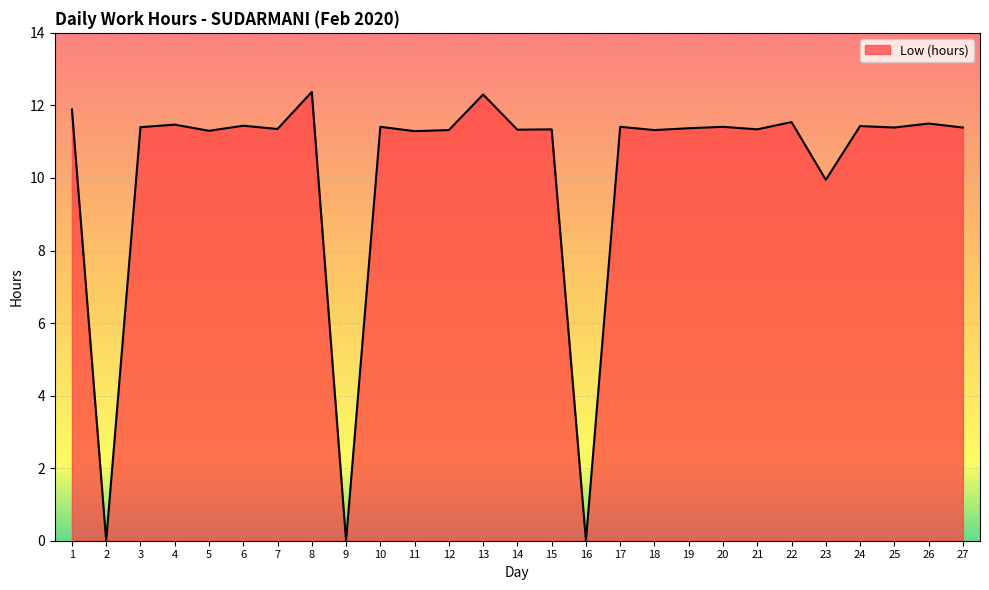

The chart shows a value of 7.8 at 20. True or false?

False